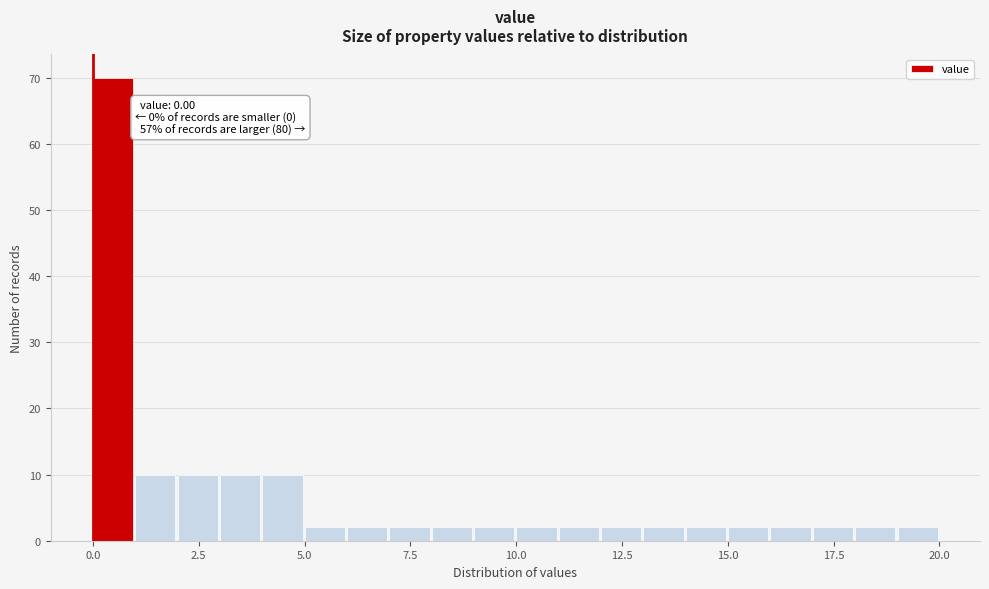

Read against the x-axis, roughly where is the centre of the tallest bar?

0.5